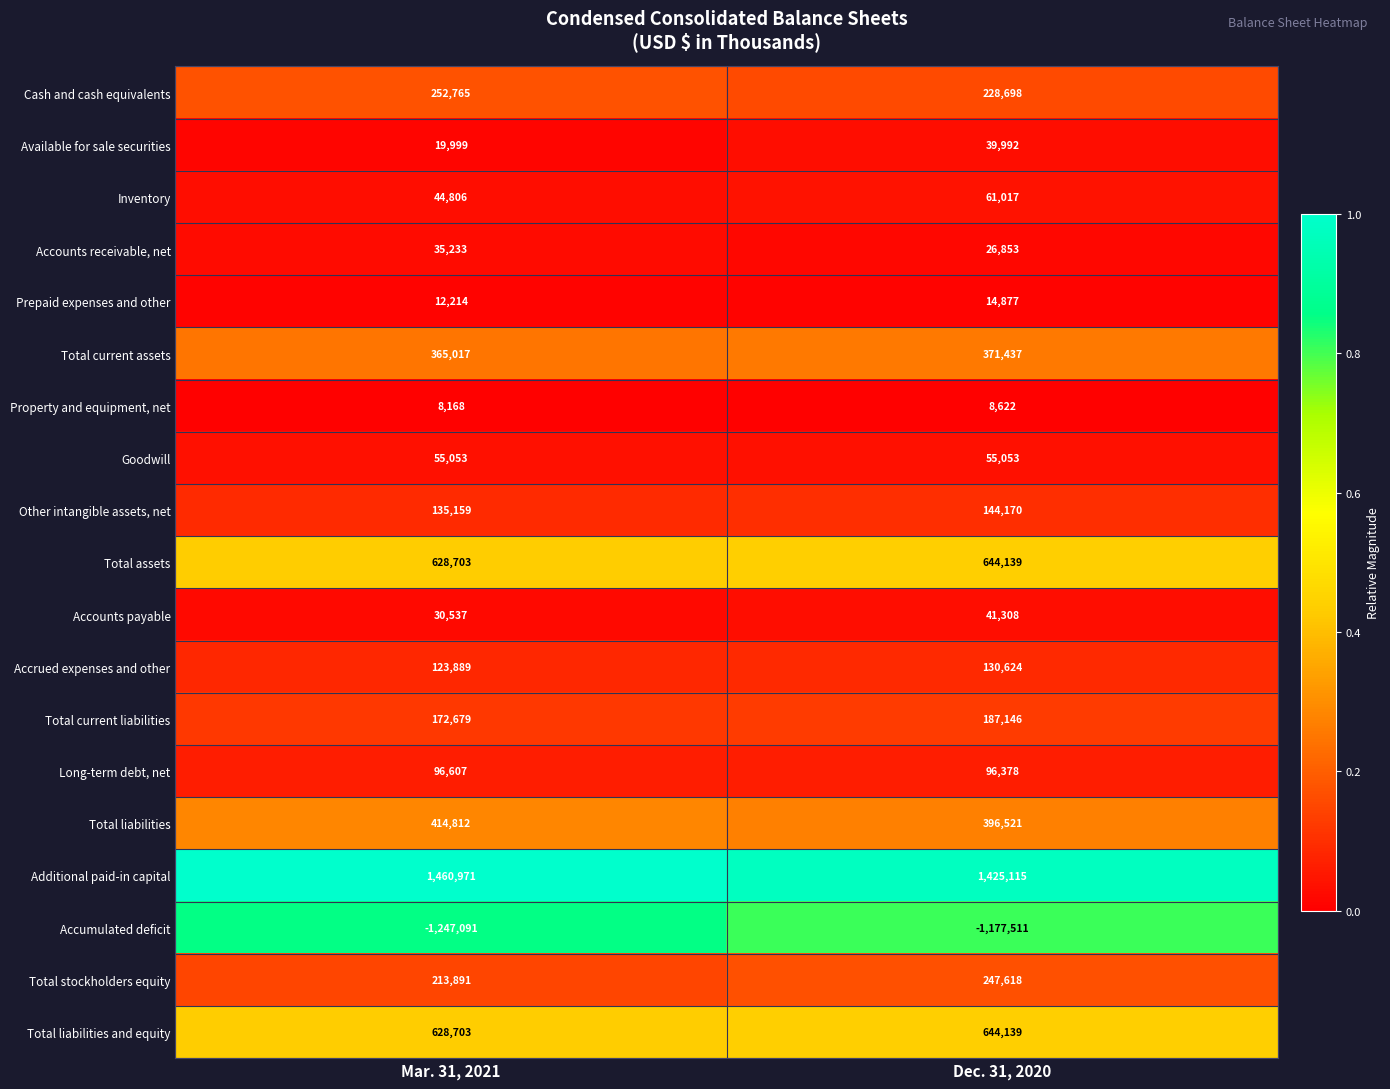

How many distinct data groups are displayed?

19